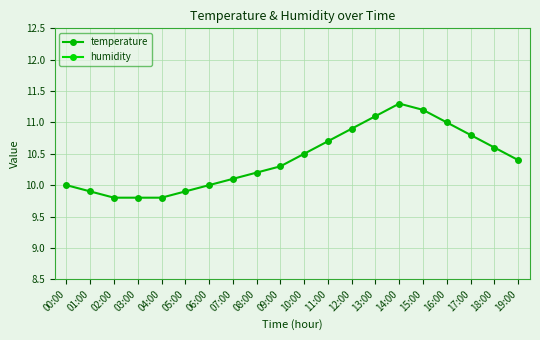

List the series in order of their overall mean, highest first.

humidity, temperature